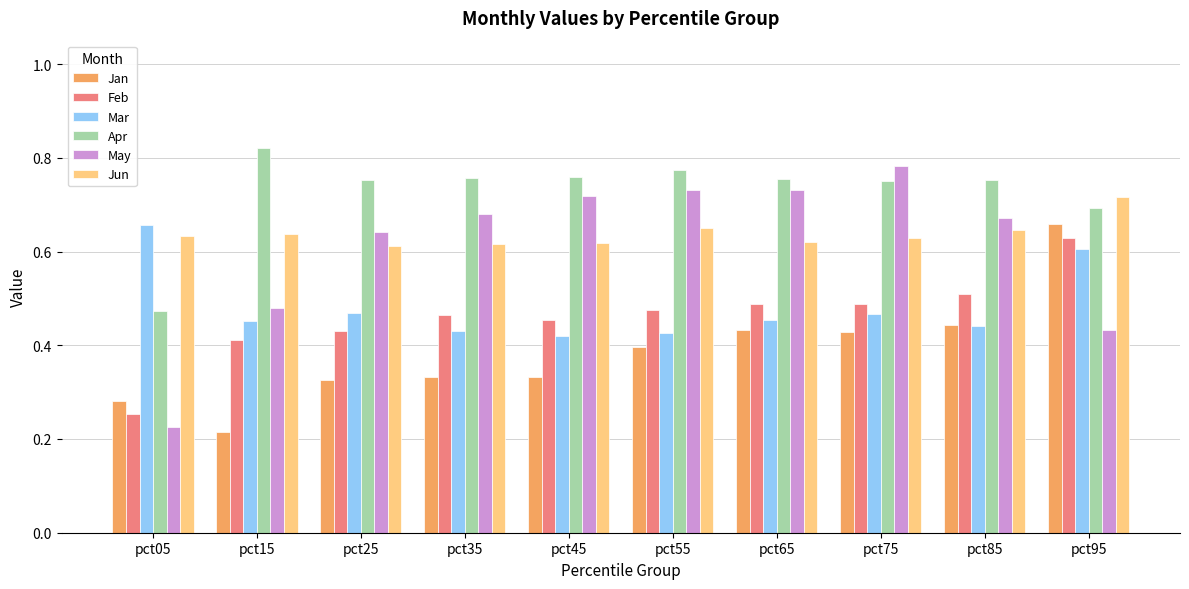

What is the sum of all Feb values?

4.6